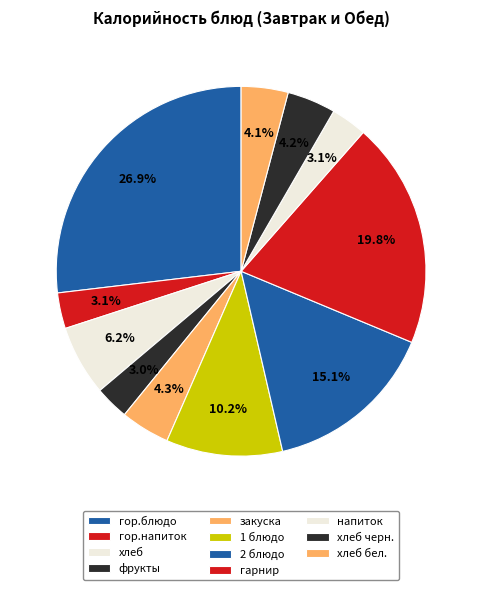

To the nearest percent, what percentage of the pie is хлеб бел.?

4%